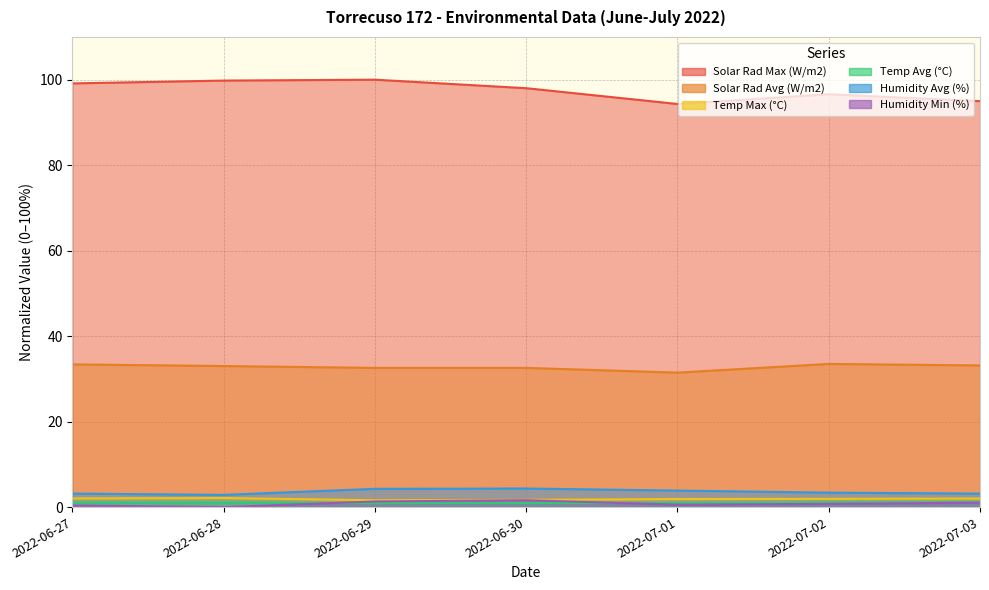

What is the difference between the maximum and minimum values in the Solar Rad Avg (W/m2) series?

2.0